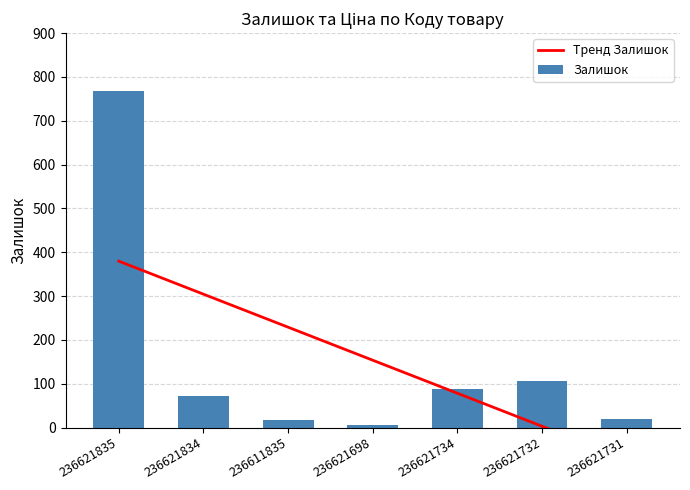

At which category is the sum across all series the highest?

236621835